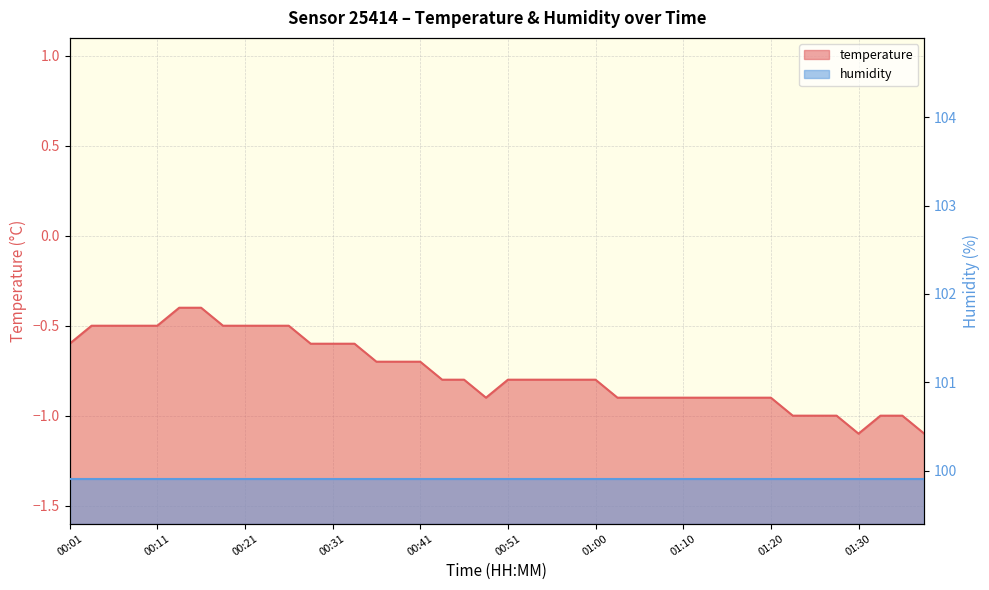

At which category does the chart reach its minimum across all series?

01:30